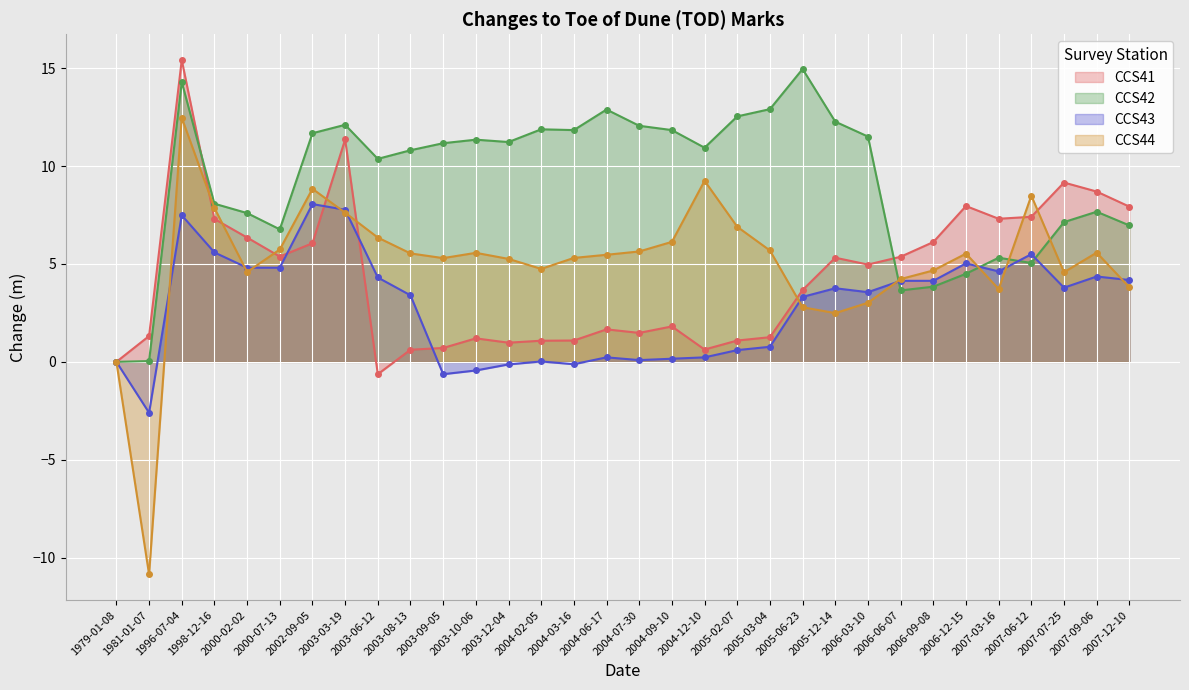

At which label does CCS44 reach its peak?

1996-07-04